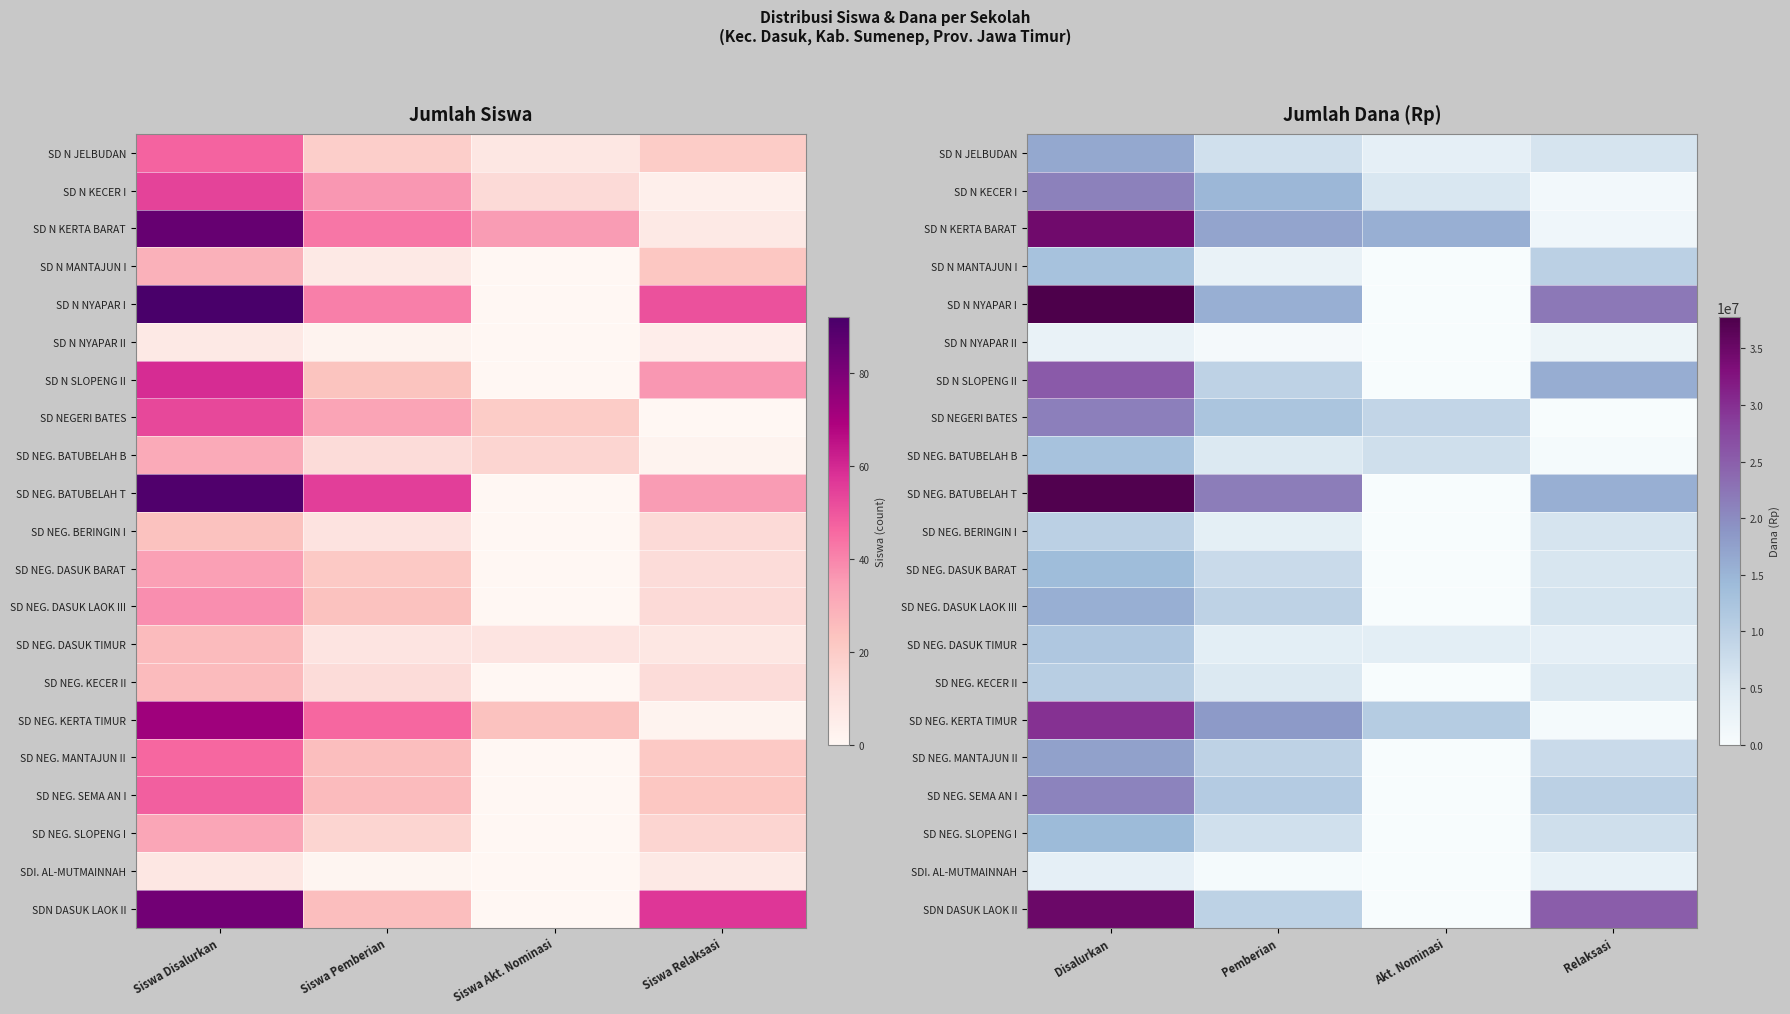

Which has a higher value, Pemberian or Relaksasi?

Pemberian